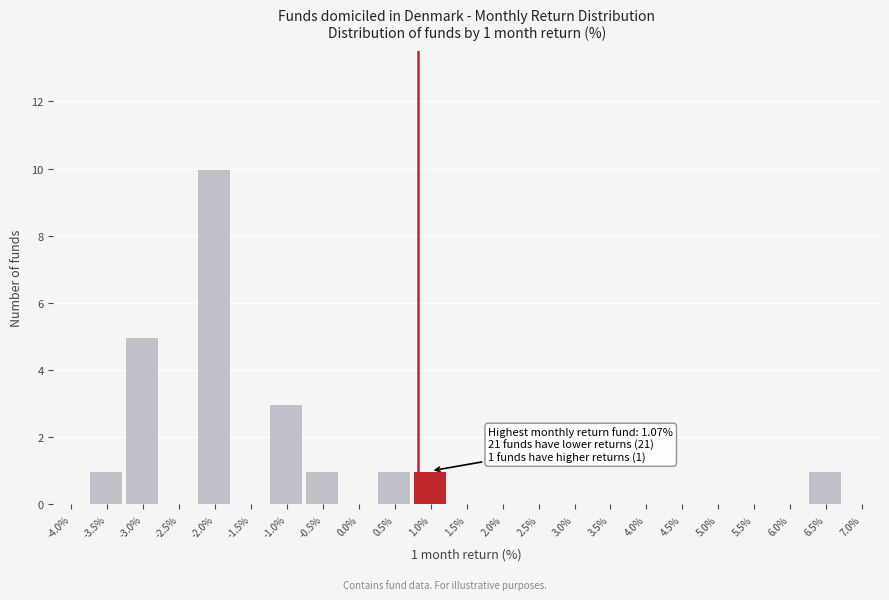

Reading right to left, transcribe all the data shown in this chart.

7.0%=0	6.5%=1	6.0%=0	5.5%=0	5.0%=0	4.5%=0	4.0%=0	3.5%=0	3.0%=0	2.5%=0	2.0%=0	1.5%=0	1.0%=1	0.5%=1	0.0%=0	-0.5%=1	-1.0%=3	-1.5%=0	-2.0%=10	-2.5%=0	-3.0%=5	-3.5%=1	-4.0%=0